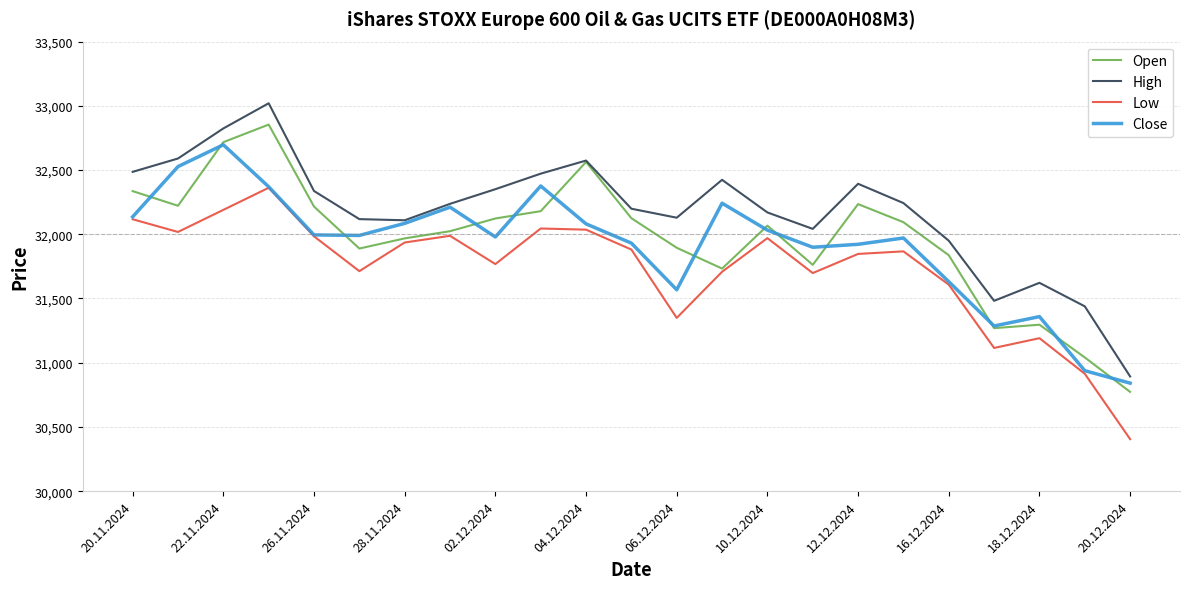

Which series has the widest spread of values?

High